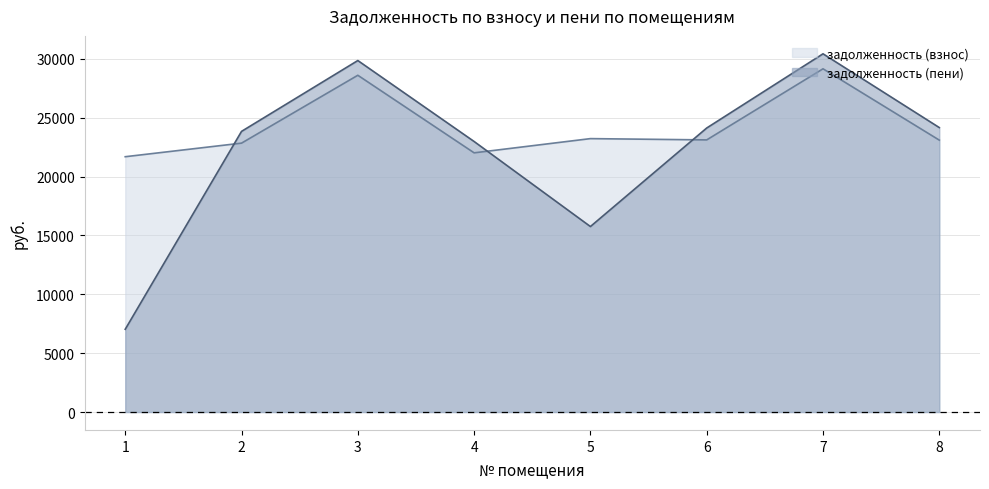

Reading left to right, extract all data points from this chart.

задолженность (взнос): 21680.9	22833.4	28596.7	22010.2	23217.6	23107.9	29145.6	23089.0
задолженность (пени): 7028.1	23831.8	29847.1	22972.6	15751.4	24118.3	30420.0	24154.6